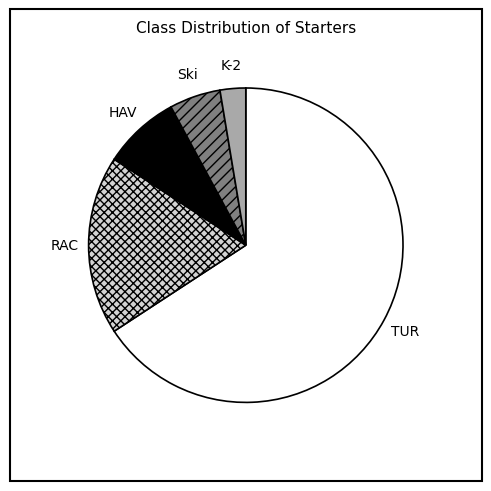

Is it true that TUR is 66% of the pie?

True